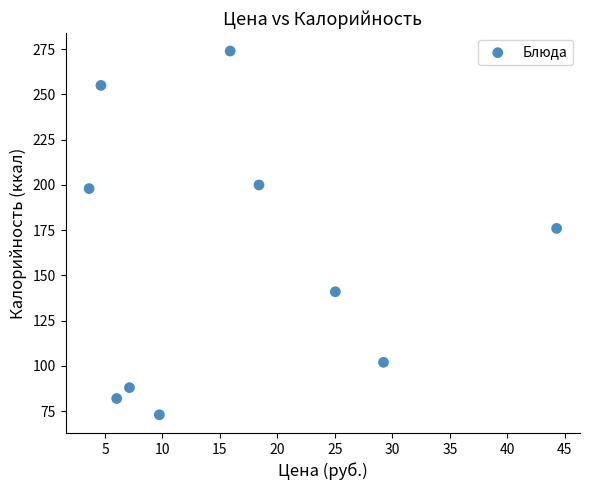

What Y value in the scatter plot is closest to 173?

176